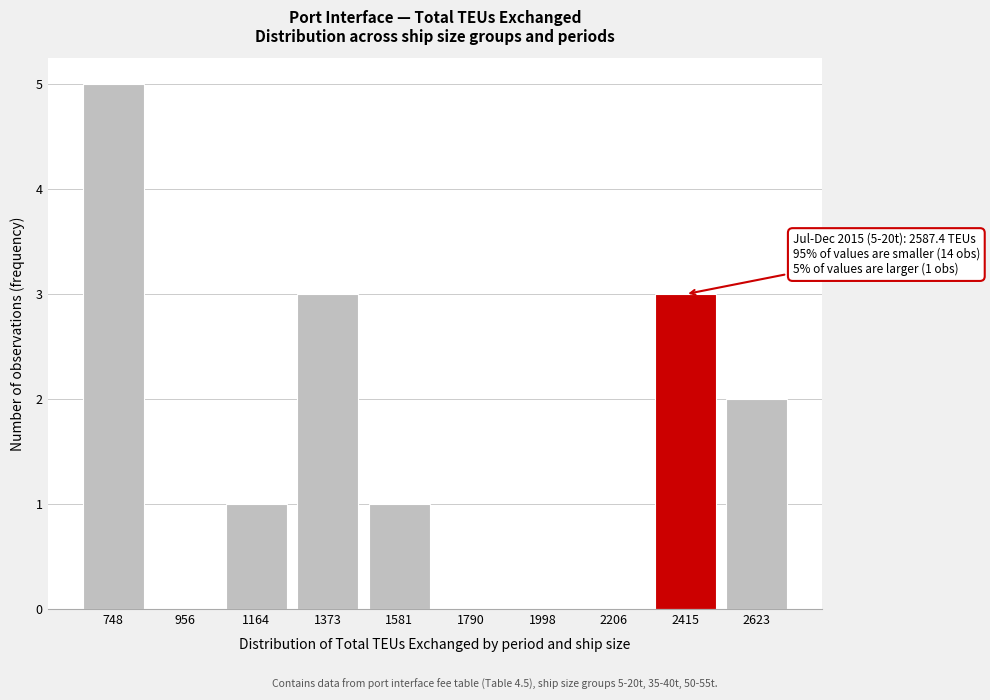

Reading left to right, what are all the values shown in this chart?

748=5	956=0	1164=1	1373=3	1581=1	1790=0	1998=0	2206=0	2415=3	2623=2